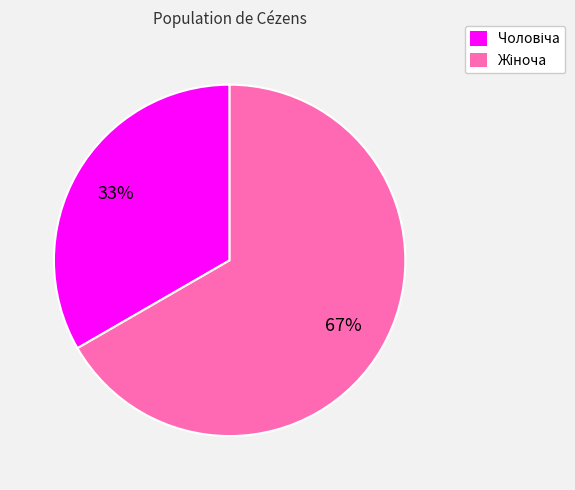

To the nearest percent, what is the average slice percentage?

50%